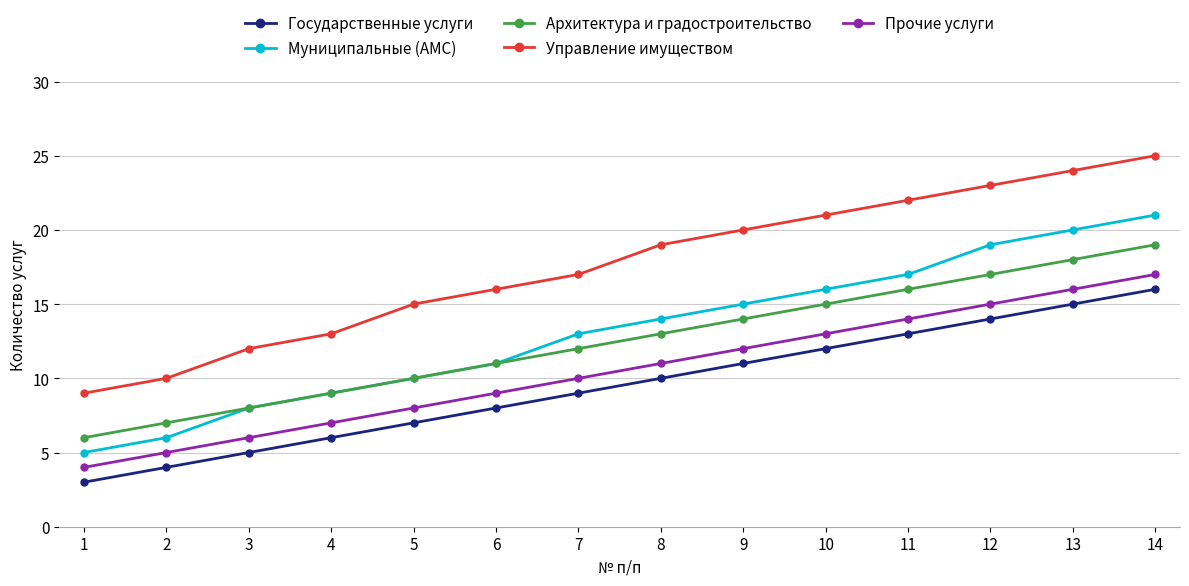

How many lines are shown in the chart?

5